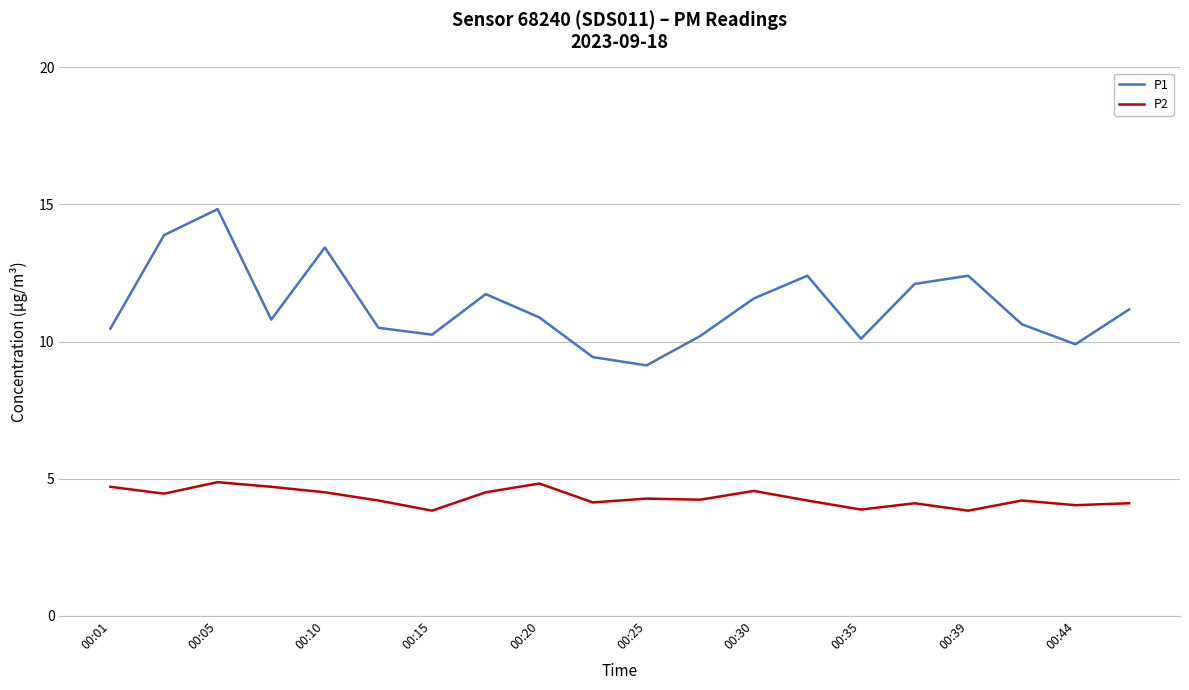

Count the number of data series in this chart.

2